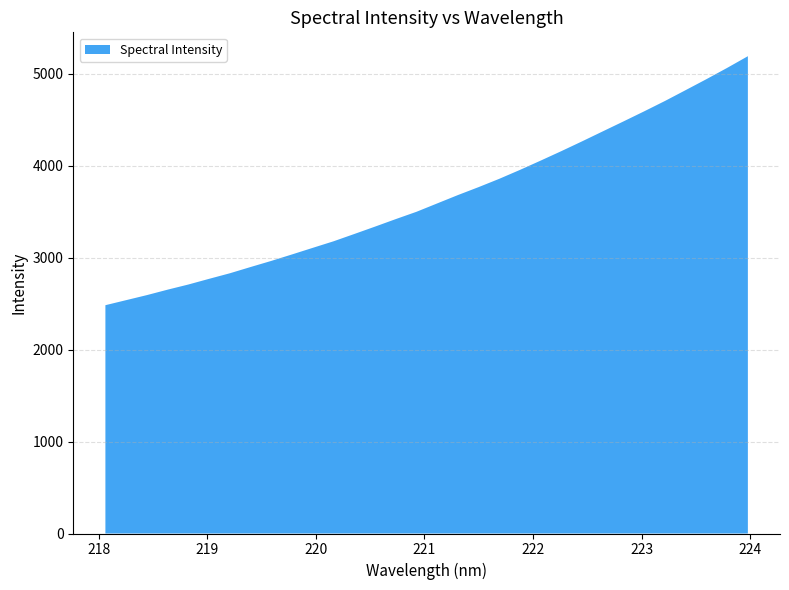

Reading left to right, list all the values displayed in this chart.

2483.1	2538.0	2592.8	2652.1	2708.1	2770.0	2830.4	2898.4	2965.0	3035.5	3107.1	3178.2	3257.5	3337.8	3419.6	3499.0	3590.1	3681.0	3767.6	3858.1	3955.2	4056.4	4159.6	4265.9	4374.6	4482.9	4592.6	4704.9	4823.0	4941.7	5064.2	5191.3